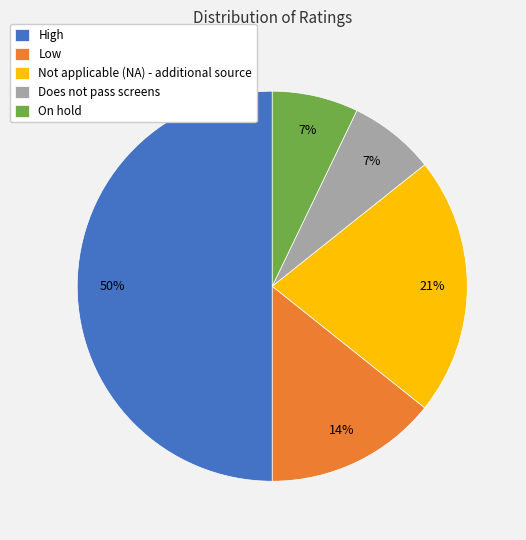

Does Not applicable (NA) - additional source represent more than half of the total?

No